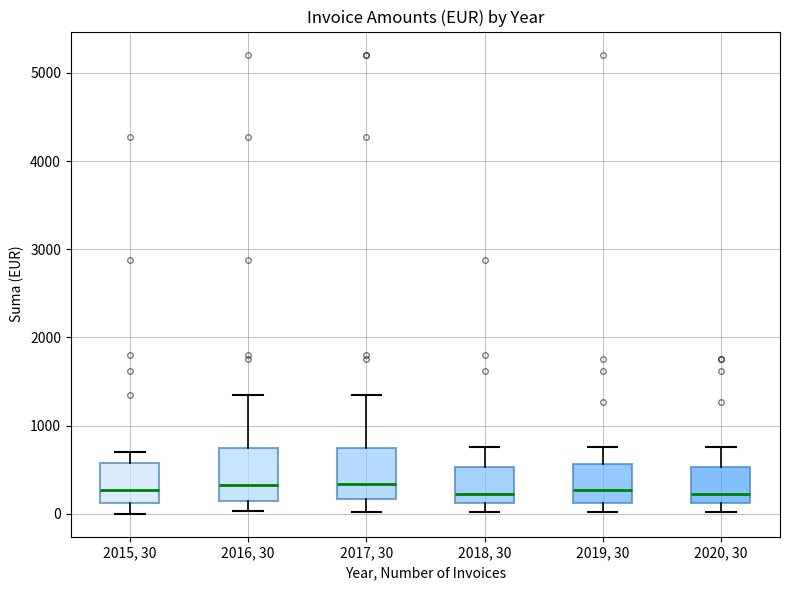

Reading left to right, transcribe this box plot: for each box, give where its median line is, the range the box spans, and where its two whiskers end, as read against the y-axis. The values are not printed on the chart, so give them approximately, as read against the axis.

2015, 30: median 300, box 100 to 600, whiskers 0 to 700
2016, 30: median 300, box 100 to 700, whiskers 0 to 1300
2017, 30: median 300, box 200 to 700, whiskers 0 to 1300
2018, 30: median 200, box 100 to 500, whiskers 0 to 800
2019, 30: median 300, box 100 to 600, whiskers 0 to 800
2020, 30: median 200, box 100 to 500, whiskers 0 to 800